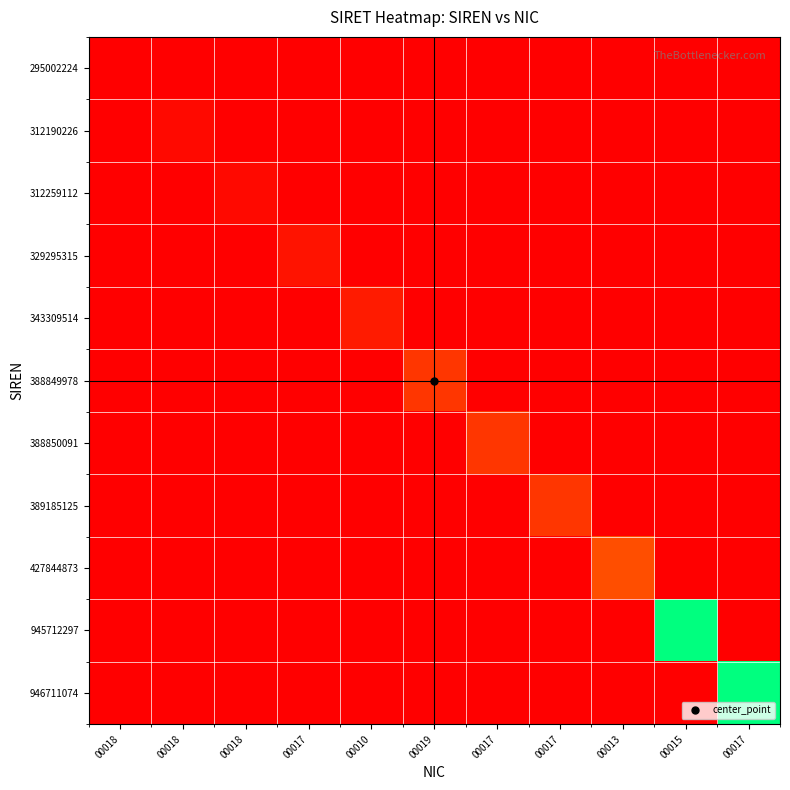

Reading left to right, what are all the values shown in this chart?

295002224: 00018=0.0	00018=0.0	00018=0.0	00017=0.0	00010=0.0	00019=0.0	00017=0.0	00017=0.0	00013=0.0	00015=0.0	00017=0.0
312190226: 00018=0.0	00018=0.0	00018=0.0	00017=0.0	00010=0.0	00019=0.0	00017=0.0	00017=0.0	00013=0.0	00015=0.0	00017=0.0
312259112: 00018=0.0	00018=0.0	00018=0.0	00017=0.0	00010=0.0	00019=0.0	00017=0.0	00017=0.0	00013=0.0	00015=0.0	00017=0.0
329295315: 00018=0.0	00018=0.0	00018=0.0	00017=0.1	00010=0.0	00019=0.0	00017=0.0	00017=0.0	00013=0.0	00015=0.0	00017=0.0
343309514: 00018=0.0	00018=0.0	00018=0.0	00017=0.0	00010=0.1	00019=0.0	00017=0.0	00017=0.0	00013=0.0	00015=0.0	00017=0.0
388849978: 00018=0.0	00018=0.0	00018=0.0	00017=0.0	00010=0.0	00019=0.1	00017=0.0	00017=0.0	00013=0.0	00015=0.0	00017=0.0
388850091: 00018=0.0	00018=0.0	00018=0.0	00017=0.0	00010=0.0	00019=0.0	00017=0.1	00017=0.0	00013=0.0	00015=0.0	00017=0.0
389185125: 00018=0.0	00018=0.0	00018=0.0	00017=0.0	00010=0.0	00019=0.0	00017=0.0	00017=0.1	00013=0.0	00015=0.0	00017=0.0
427844873: 00018=0.0	00018=0.0	00018=0.0	00017=0.0	00010=0.0	00019=0.0	00017=0.0	00017=0.0	00013=0.2	00015=0.0	00017=0.0
945712297: 00018=0.0	00018=0.0	00018=0.0	00017=0.0	00010=0.0	00019=0.0	00017=0.0	00017=0.0	00013=0.0	00015=1.0	00017=0.0
946711074: 00018=0.0	00018=0.0	00018=0.0	00017=0.0	00010=0.0	00019=0.0	00017=0.0	00017=0.0	00013=0.0	00015=0.0	00017=1.0